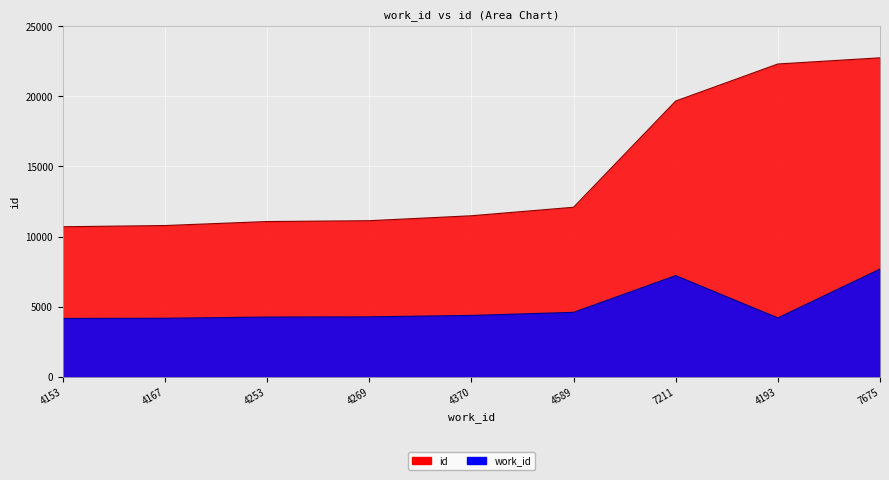

Rank the series by their maximum value, from highest to lowest.

id, work_id